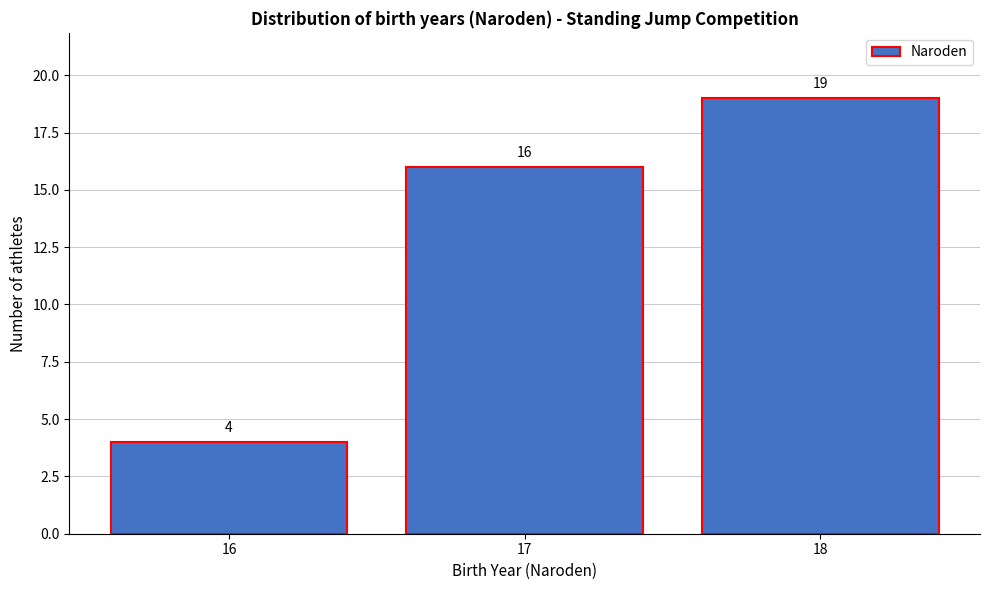

Reading left to right, list every bar in this chart as the range it spans on the x-axis followed by its height.

15.5 to 16.5: 4
16.5 to 17.5: 16
17.5 to 18.5: 19